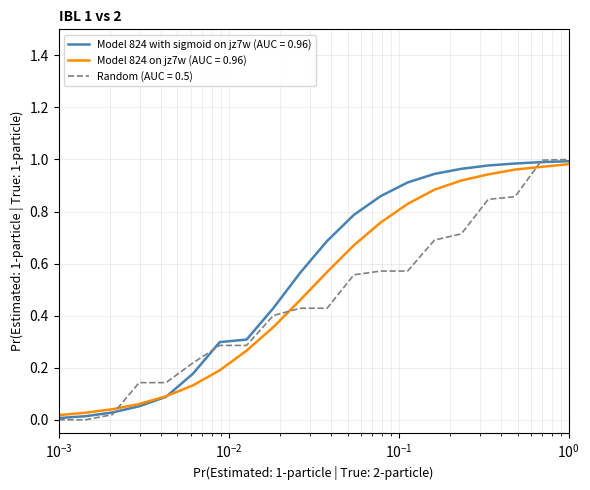

What are all the series names shown in the legend?

Model 824 with sigmoid on jz7w (AUC = 0.96), Model 824 on jz7w (AUC = 0.96), Random (AUC = 0.5)